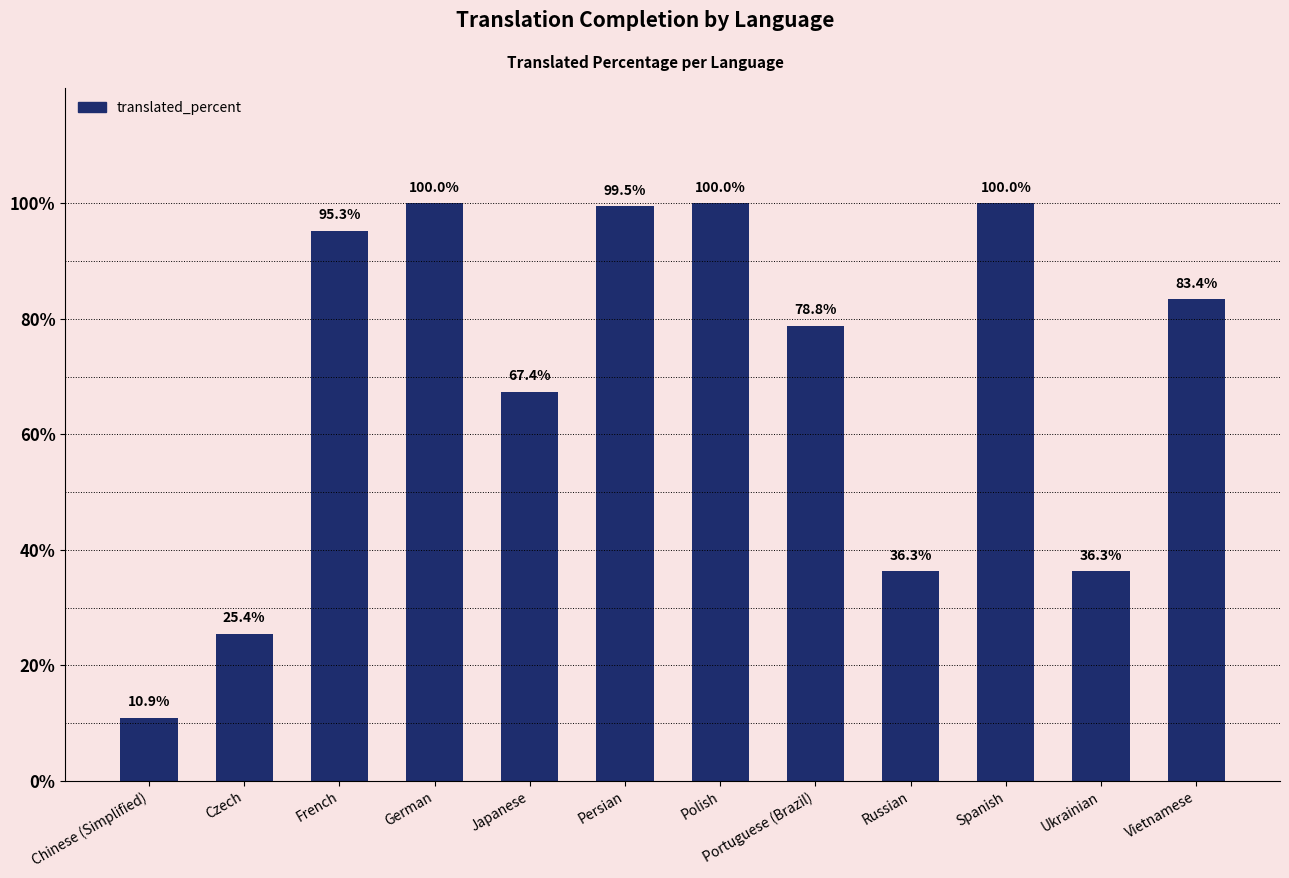

Are the bars horizontal?

No